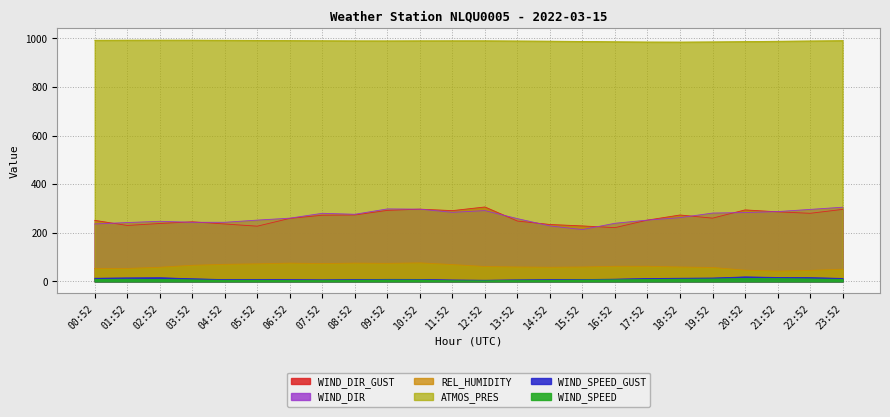

Rank the categories by REL_HUMIDITY value from lowest to highest.

21:52, 22:52, 20:52, 23:52, 00:52, 01:52, 19:52, 02:52, 14:52, 13:52, 15:52, 18:52, 12:52, 16:52, 17:52, 03:52, 11:52, 04:52, 05:52, 07:52, 09:52, 06:52, 08:52, 10:52